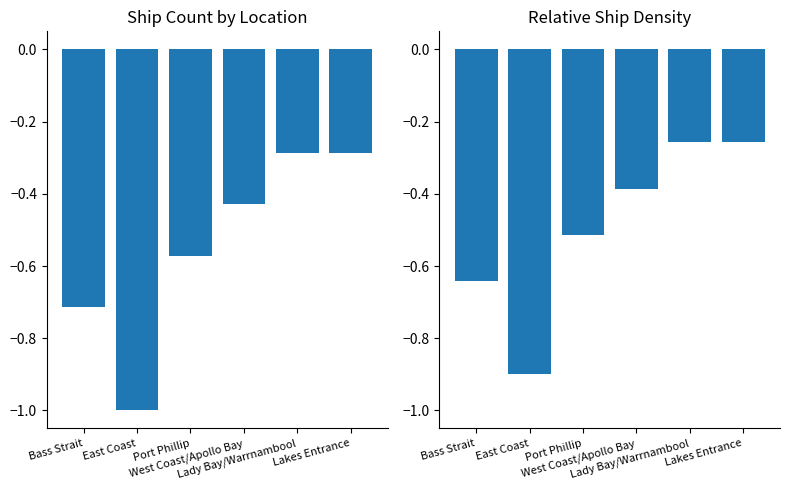

Between East Coast and Lady Bay/Warrnambool, which series saw the biggest shift?

Ship Count (normalized)